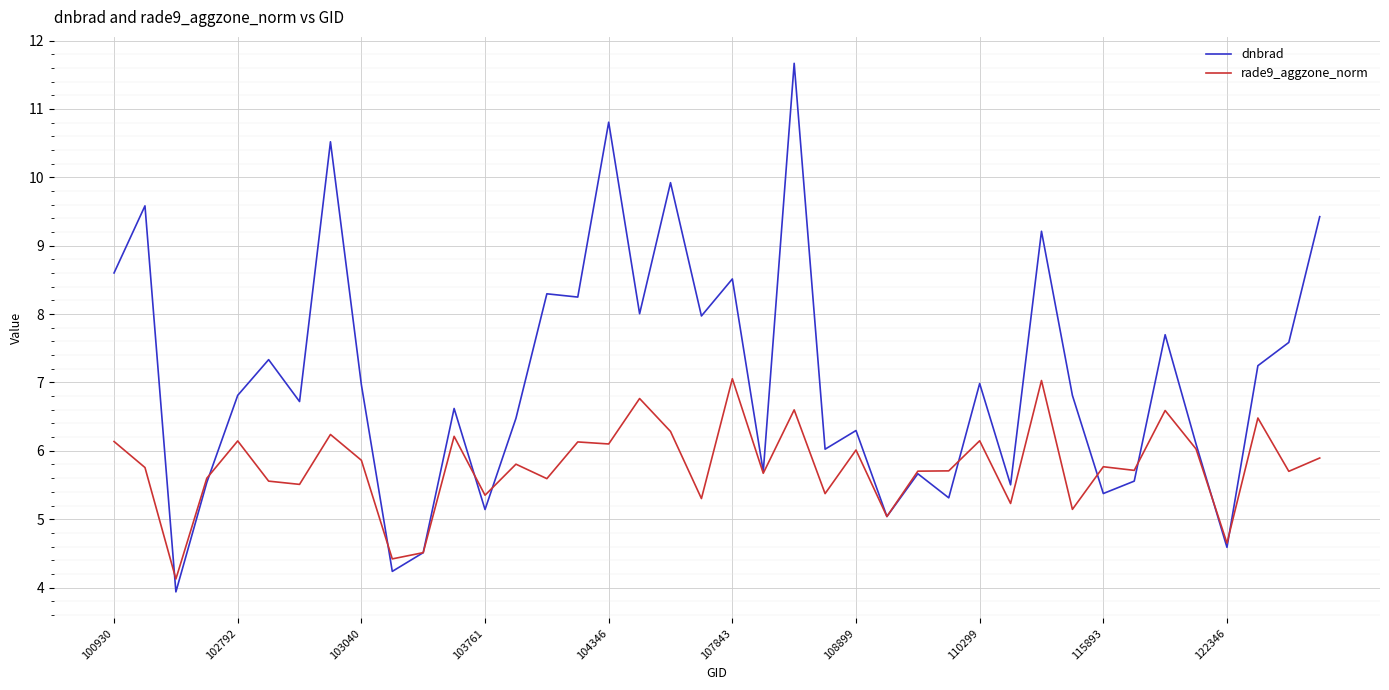

Which series has the widest spread of values?

dnbrad